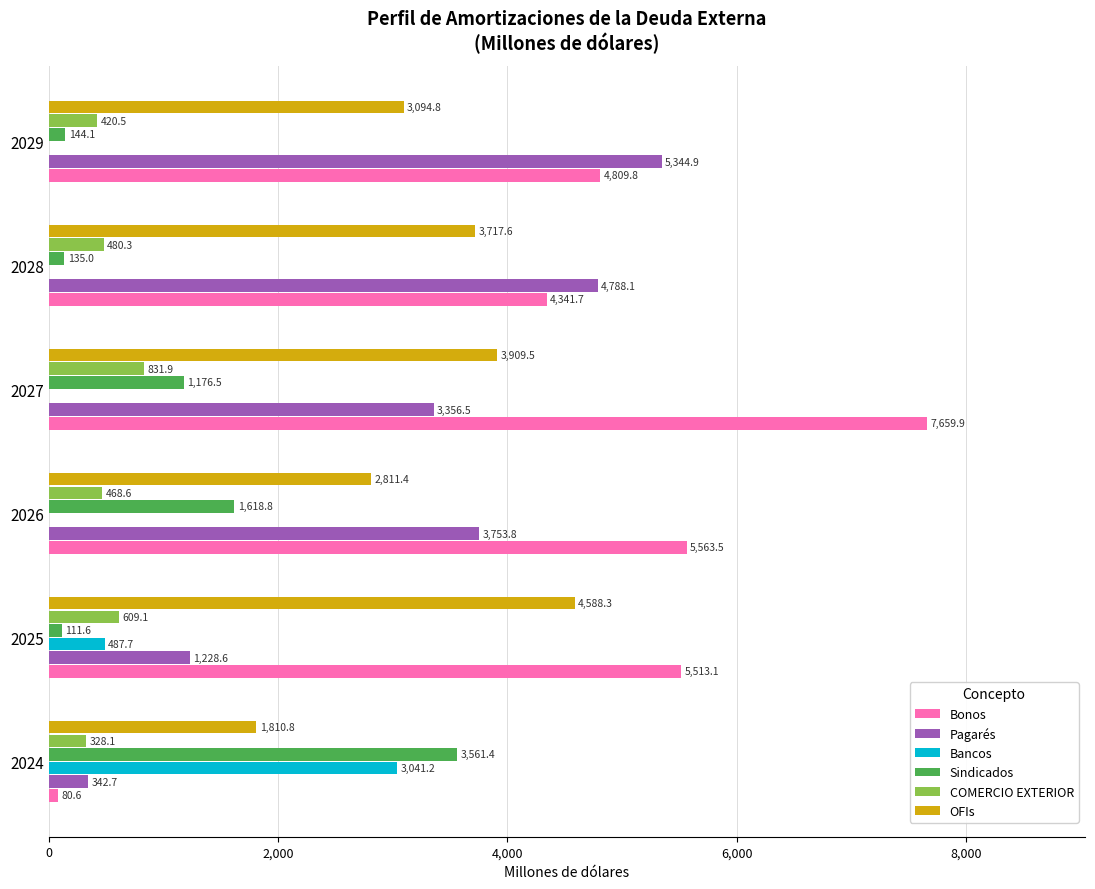

What is the sum of the Bancos values at 2028 and 2025?

487.7